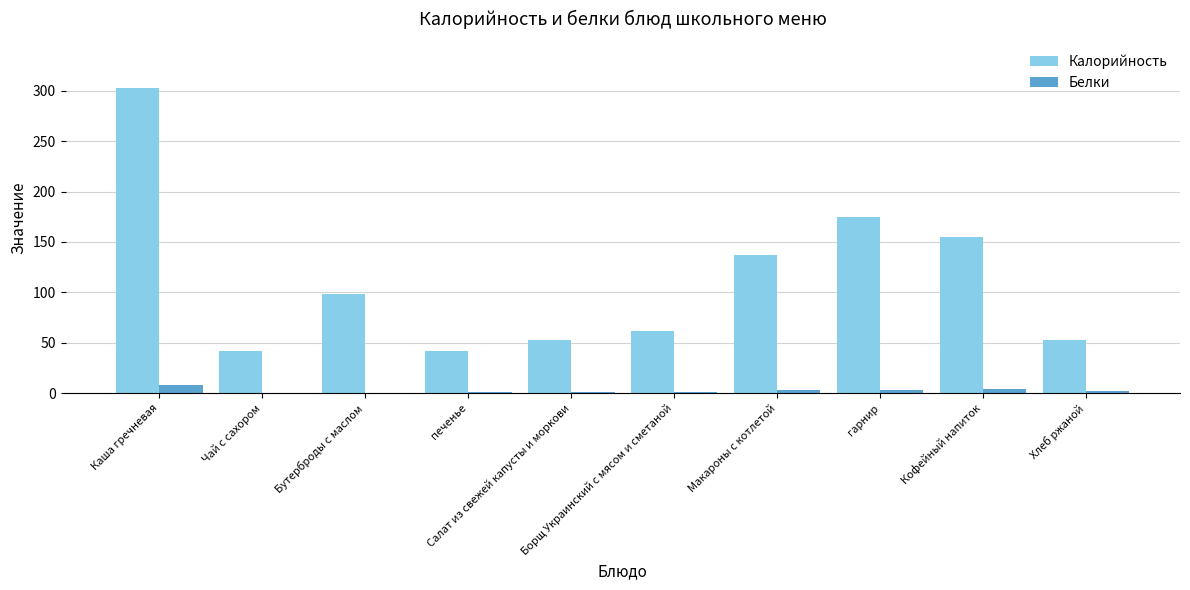

What is the sum of all Калорийность values?

1117.5